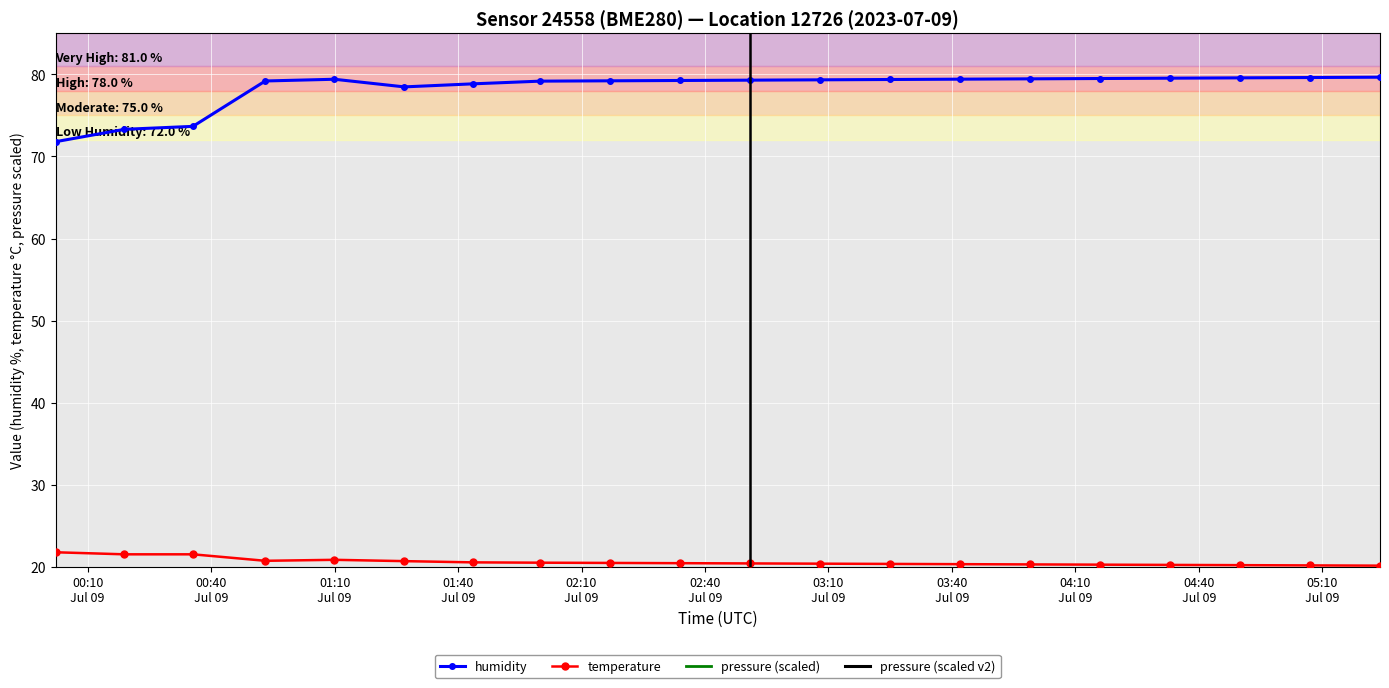

True or false: humidity and temperature cross at least once.

False